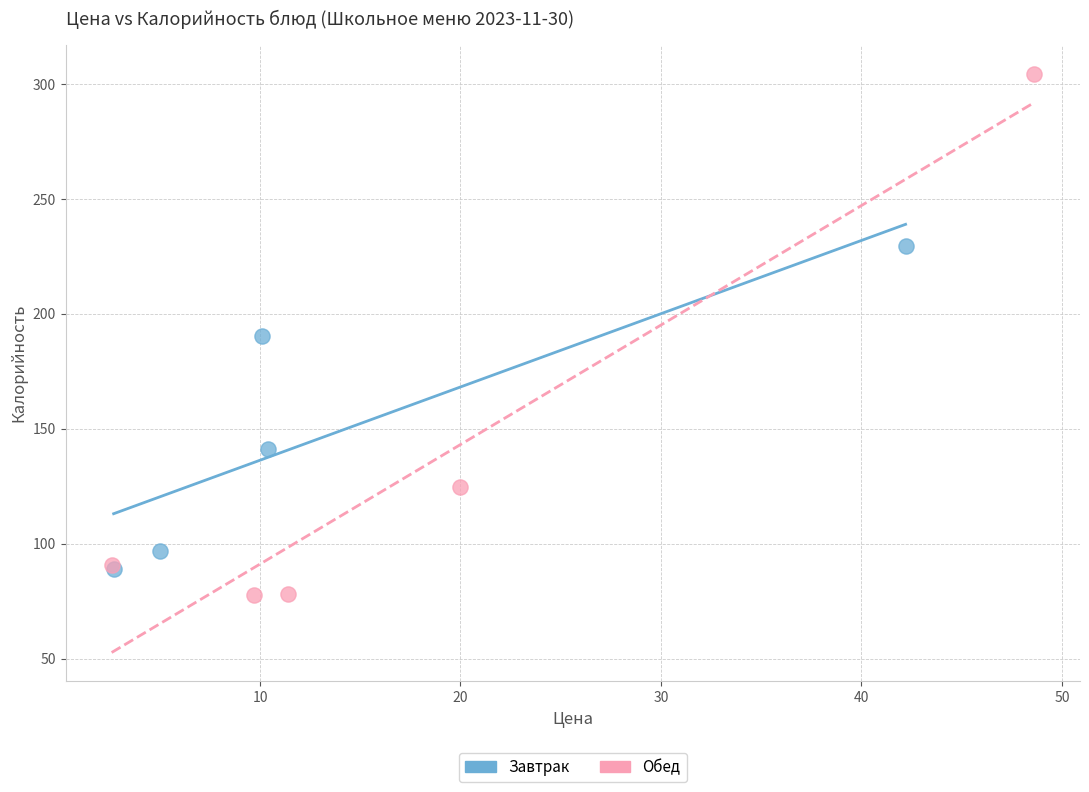

Which series has the largest Y range (max minus min)?

Обед